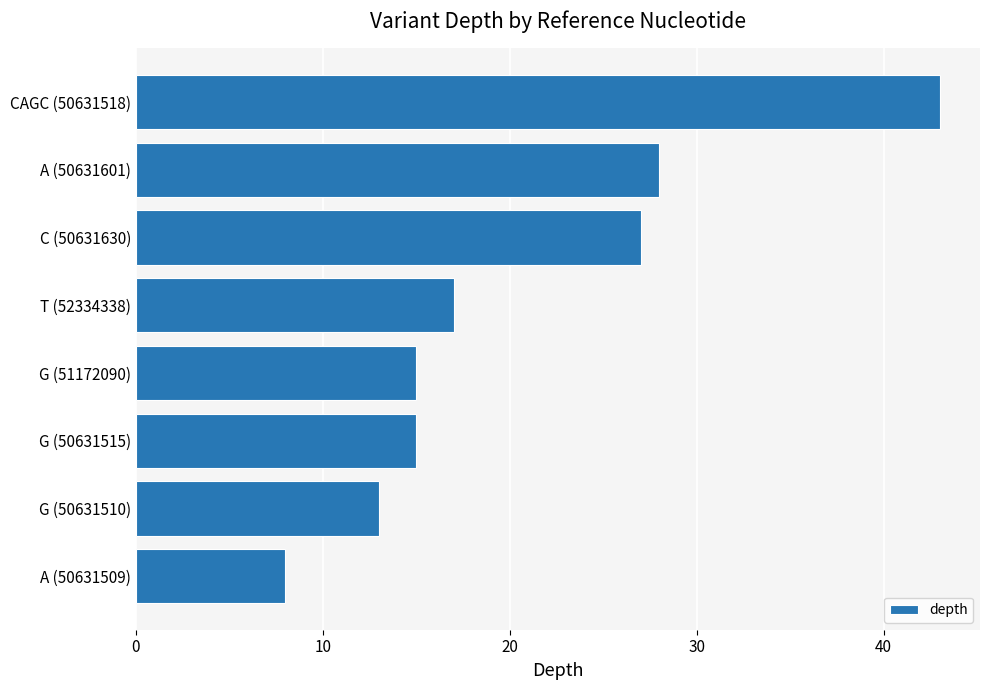

Reading bottom to top, extract all data points from this chart.

A (50631509)=8	G (50631510)=13	G (50631515)=15	G (51172090)=15	T (52334338)=17	C (50631630)=27	A (50631601)=28	CAGC (50631518)=43